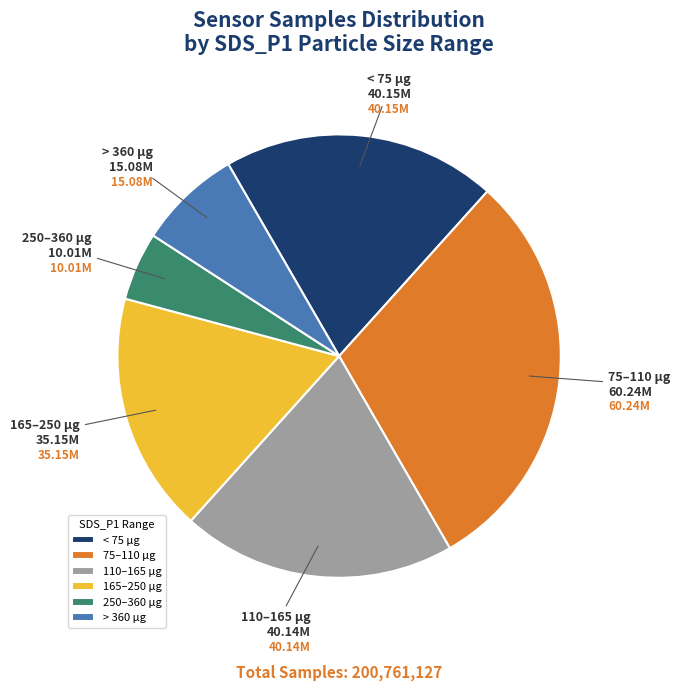

Is there any slice that represents more than half of the pie?

No